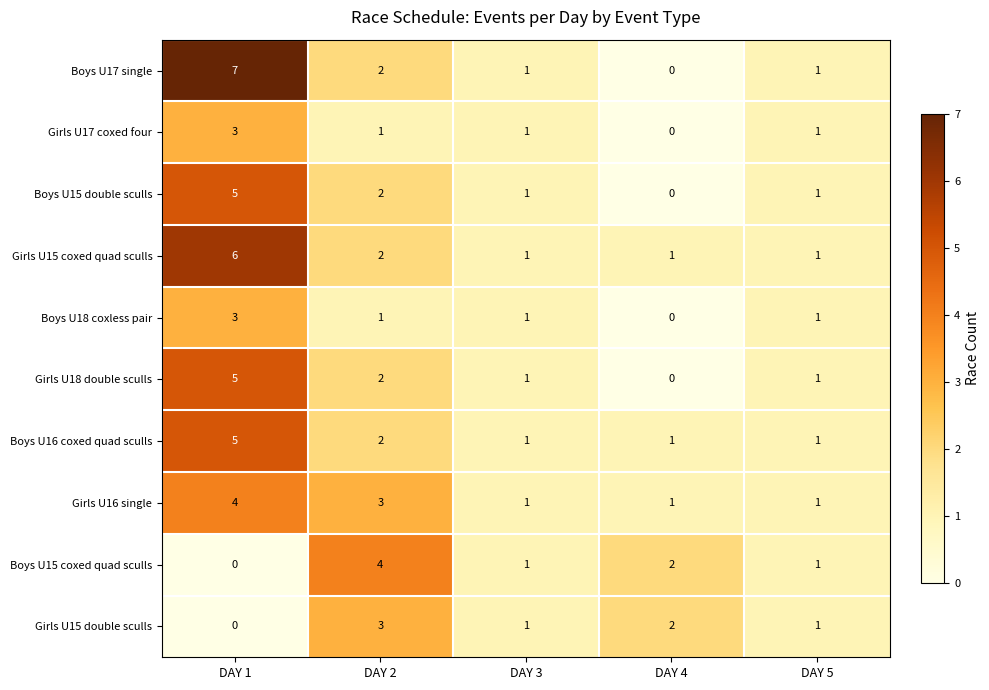

What is the difference between the highest and lowest values at DAY 1?

7